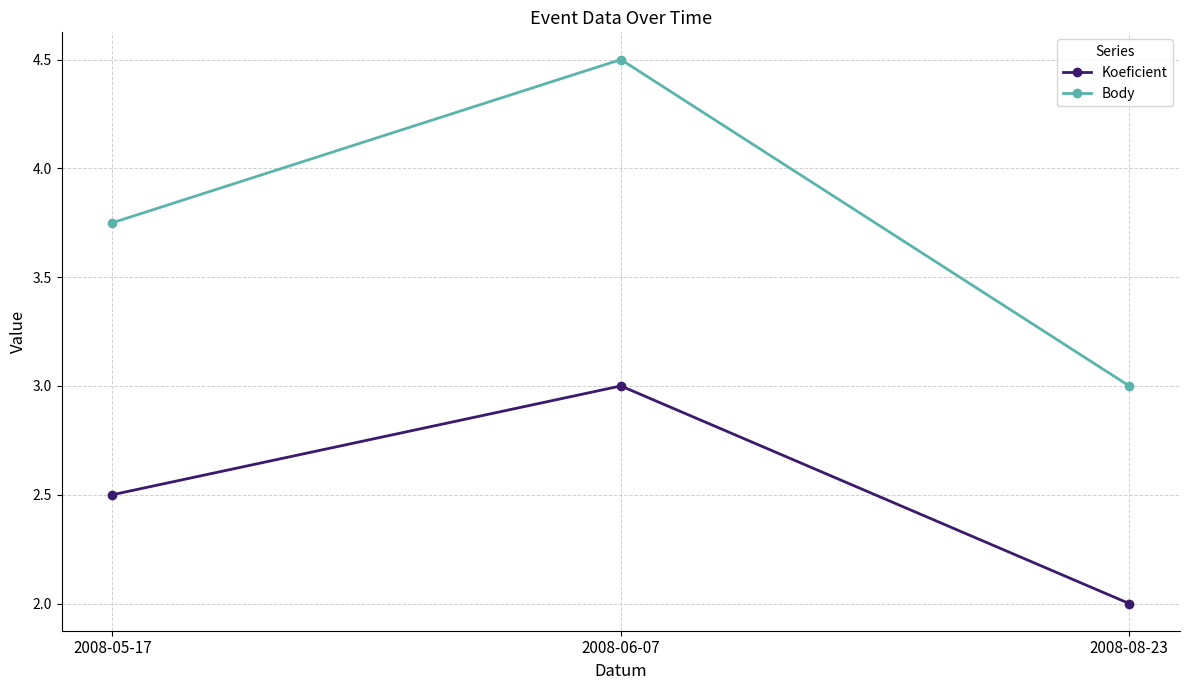

Which series has the largest total across all categories?

Body